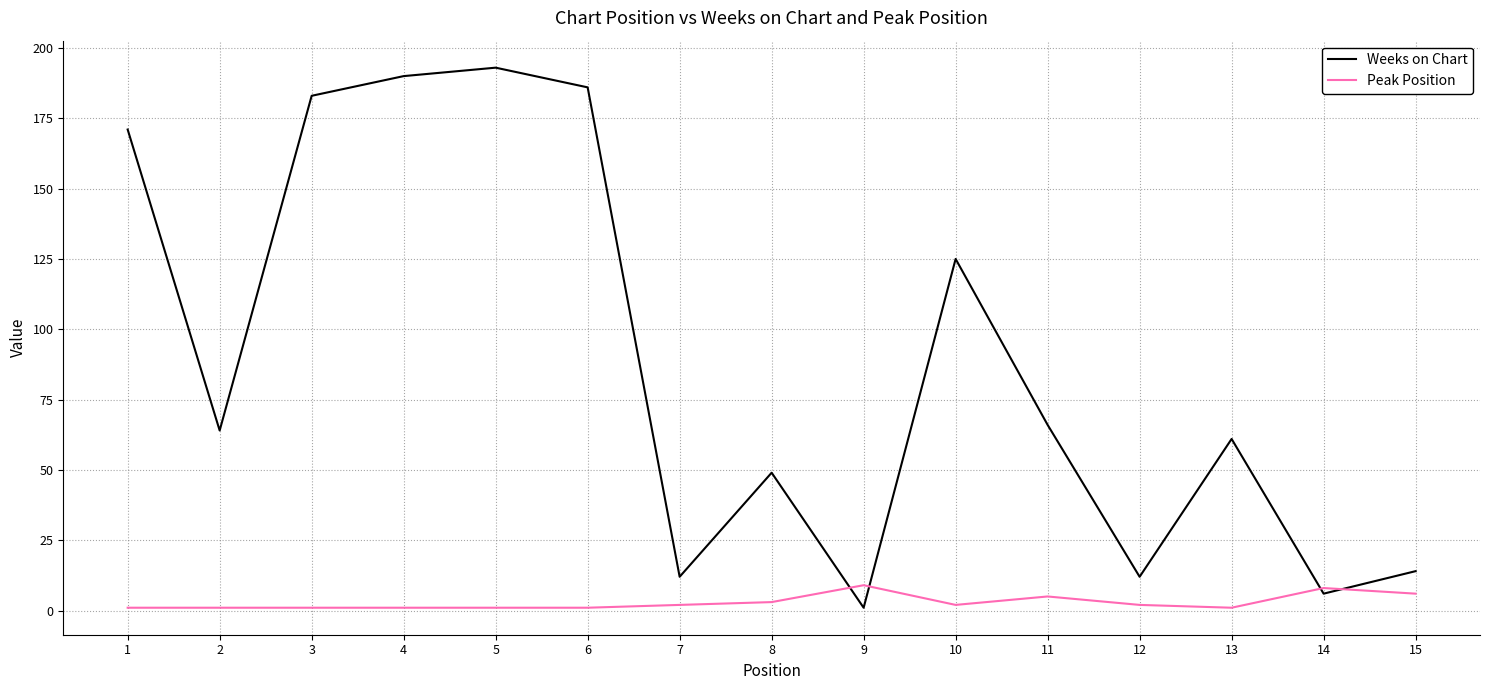

Reading left to right, transcribe all the data shown in this chart.

Weeks on Chart: 171	64	183	190	193	186	12	49	1	125	66	12	61	6	14
Peak Position: 1	1	1	1	1	1	2	3	9	2	5	2	1	8	6